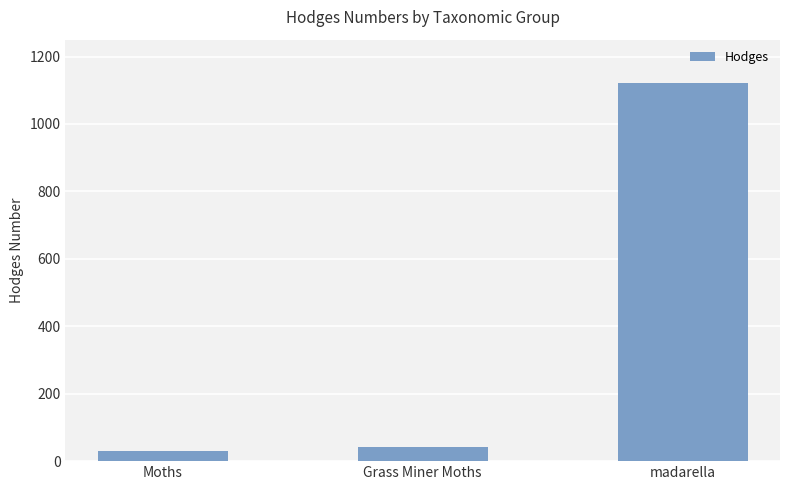

Reading left to right, transcribe all the data shown in this chart.

29.0	42.1	1121.0